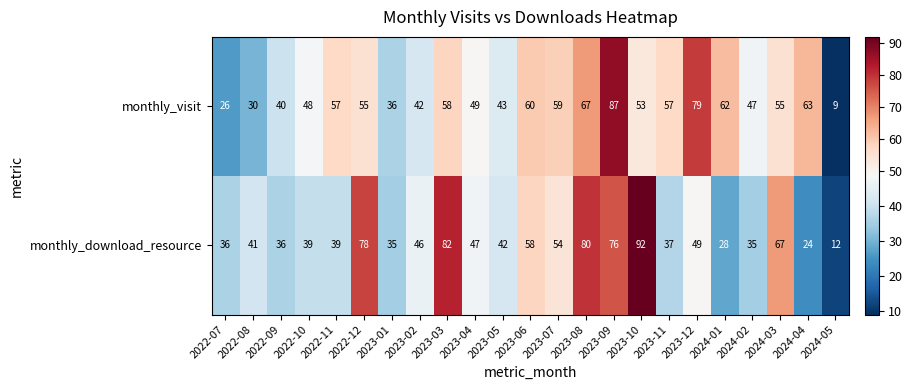

List the series in order of their overall mean, lowest first.

monthly_download_resource, monthly_visit